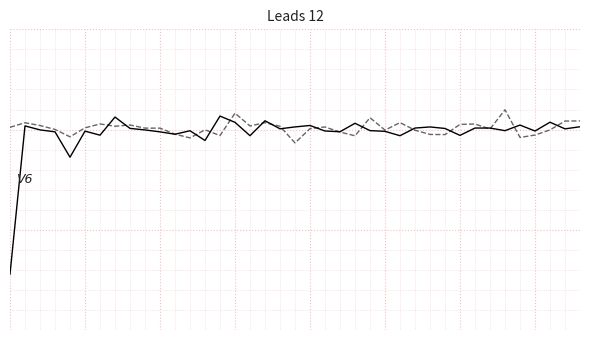

True or false: Rit (Return individual)/Y has a value of 0.0 at 18.

False